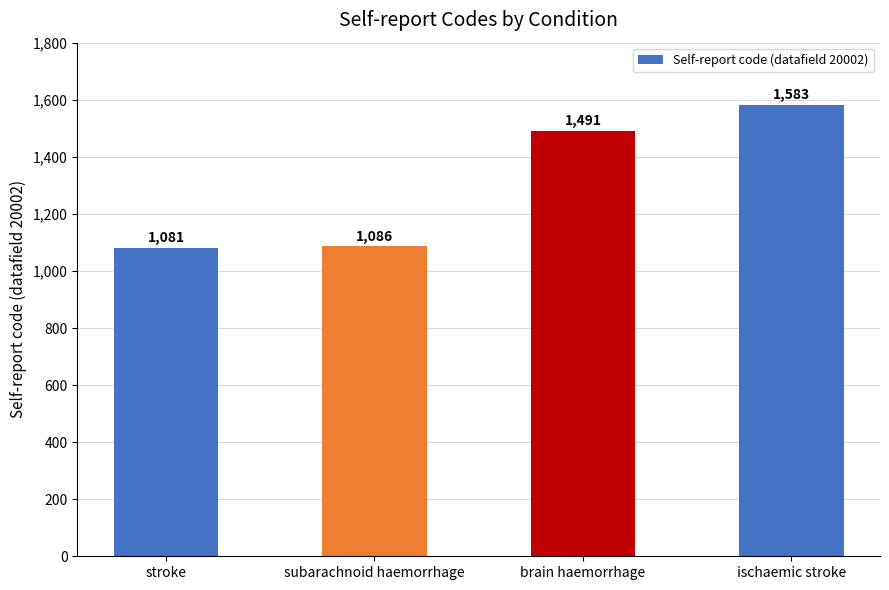

What is the difference between the values at ischaemic stroke and subarachnoid haemorrhage?

497